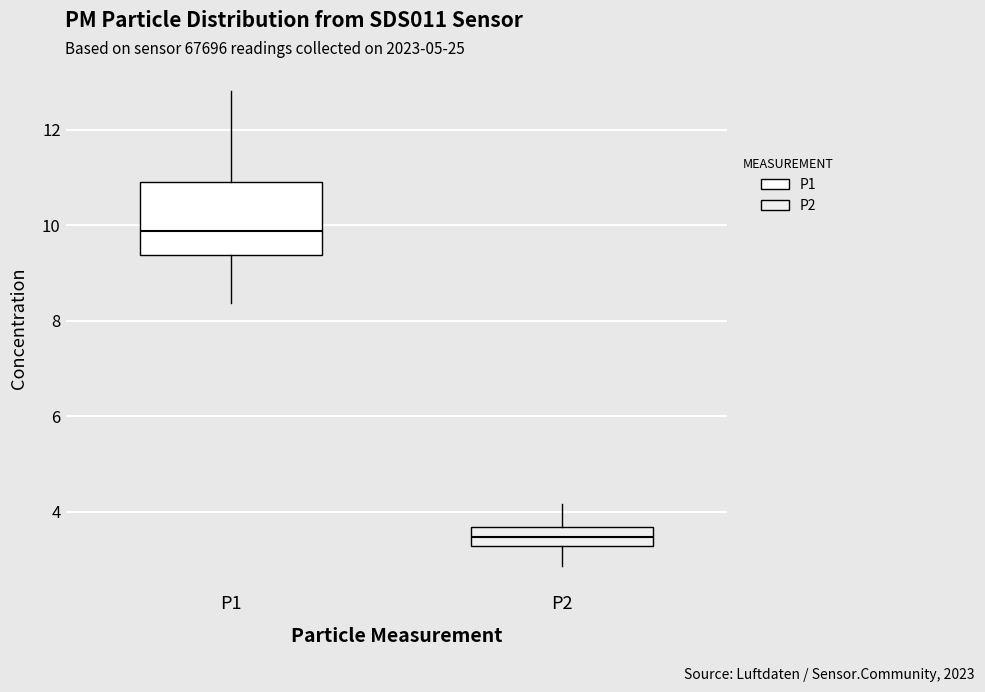

Which box has the lowest median line?

P2